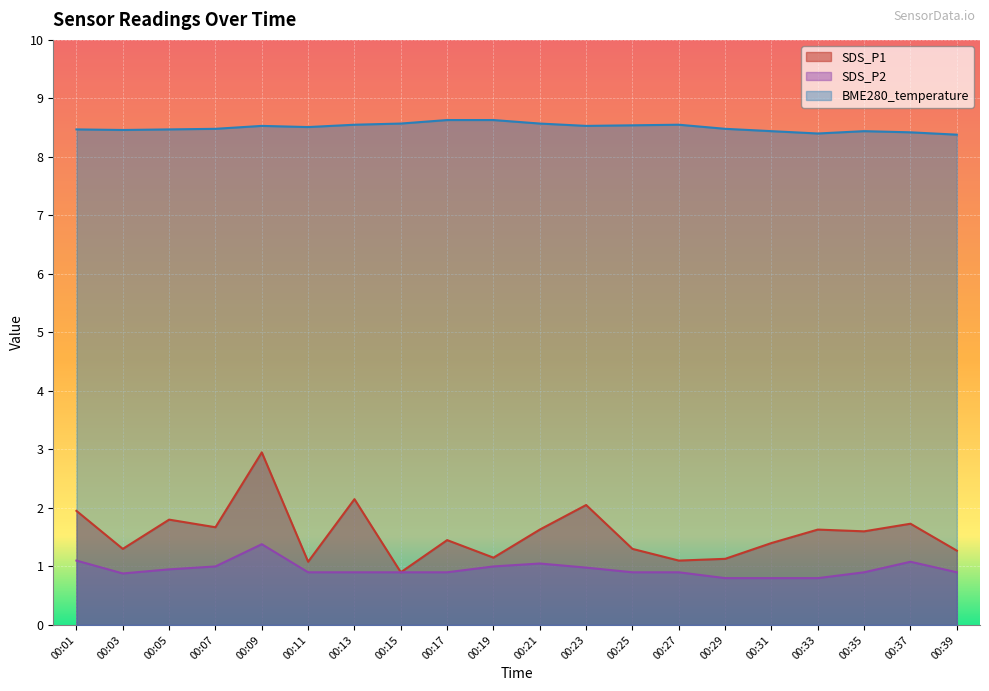

True or false: SDS_P1 and BME280_temperature intersect in this chart.

False